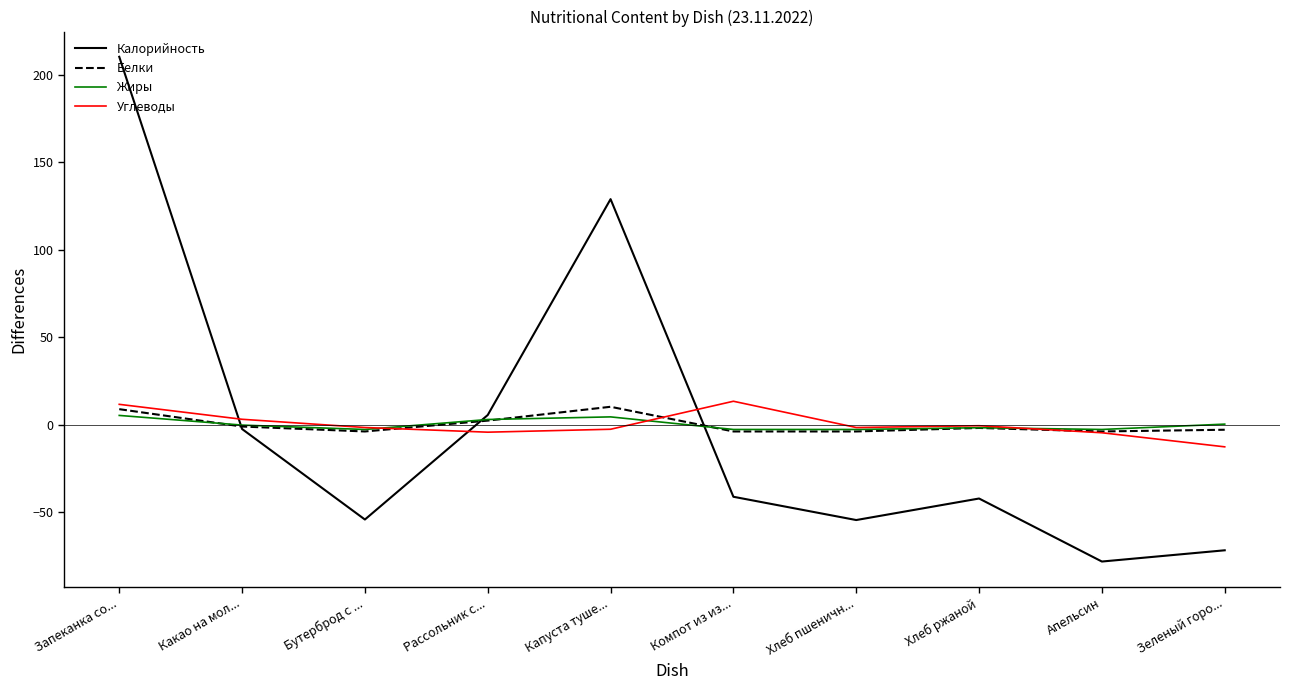

Is the value of Жиры at Зеленый горо... greater than the value of Калорийность at Какао на мол...?

Yes